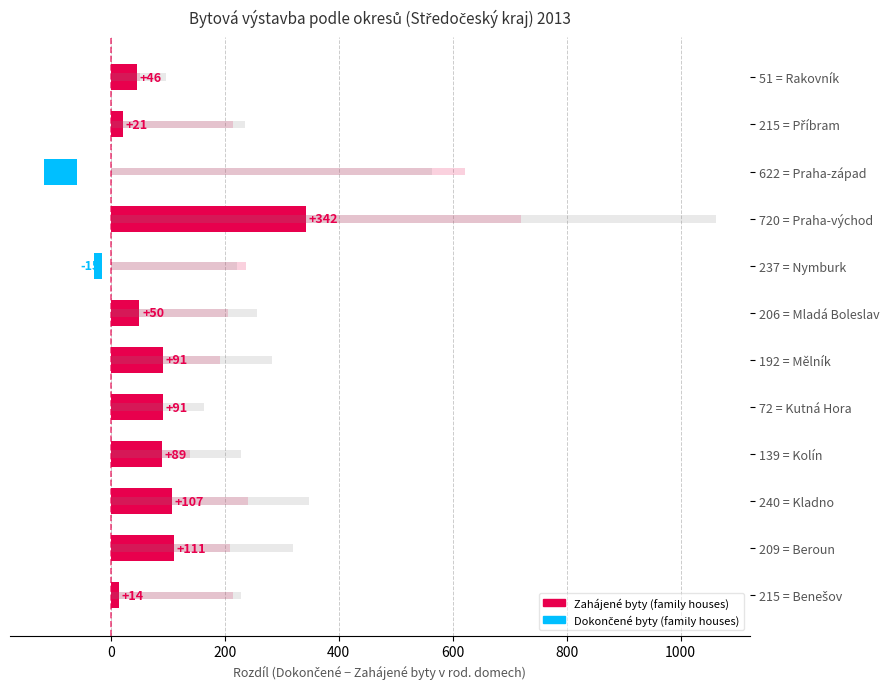

How many data points in Dokončené byty (family houses) are less than 256?

6